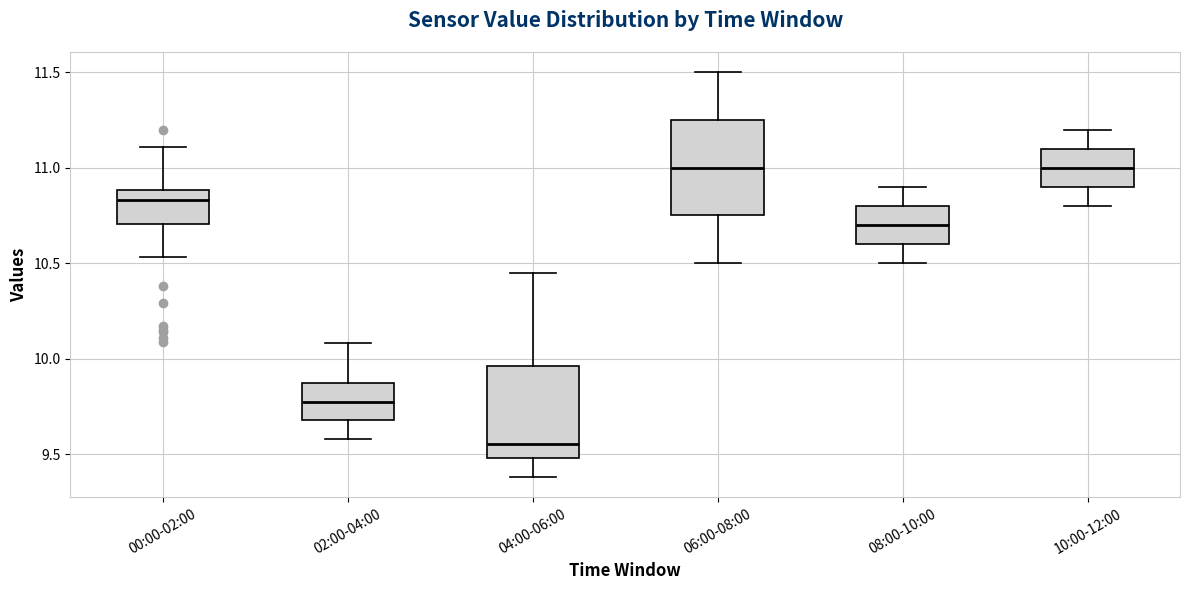

Where does the median line of the box for 06:00-08:00 sit on the y-axis? The values are not printed on the chart, so give them approximately, as read against the axis.

11.00